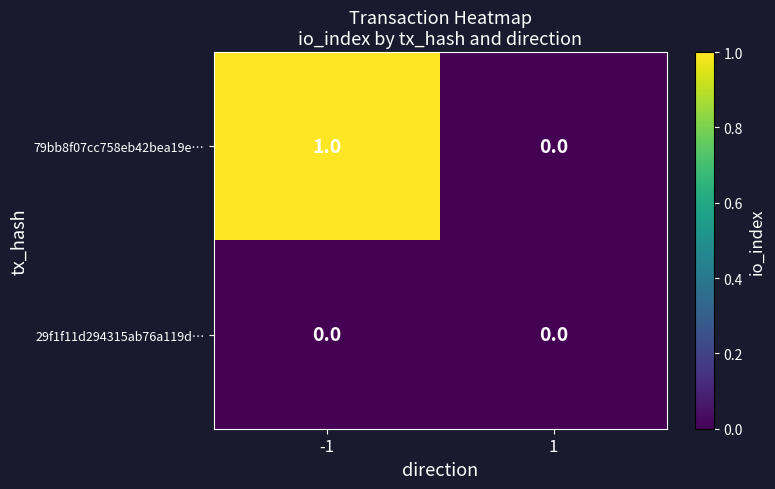

Reading left to right, list all the values displayed in this chart.

79bb8f07cc758eb42bea19e…: -1=1	1=0
29f1f11d294315ab76a119d…: -1=0	1=0